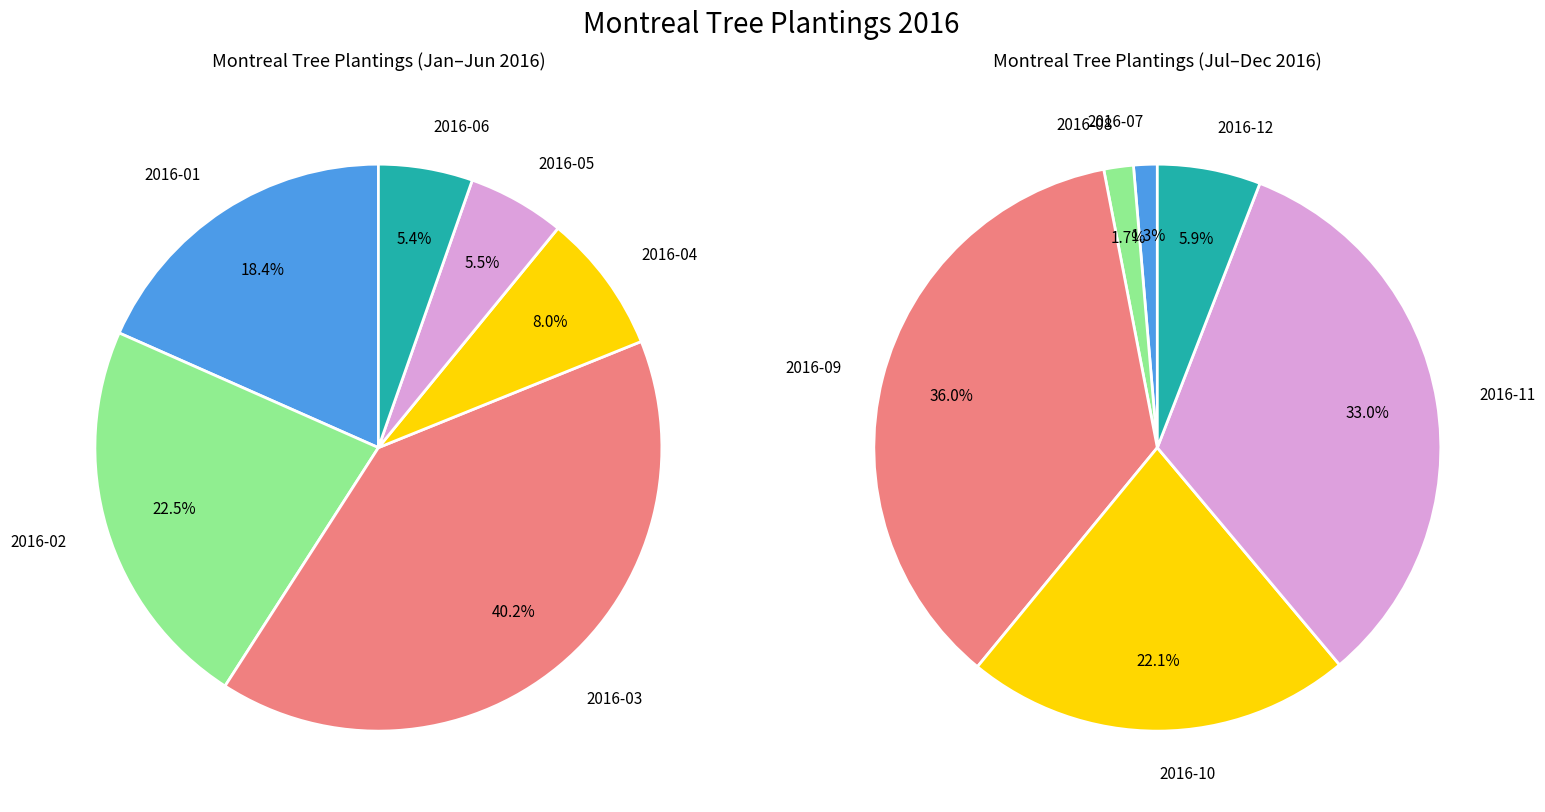

To the nearest percent, what portion does 0 represent?

1%